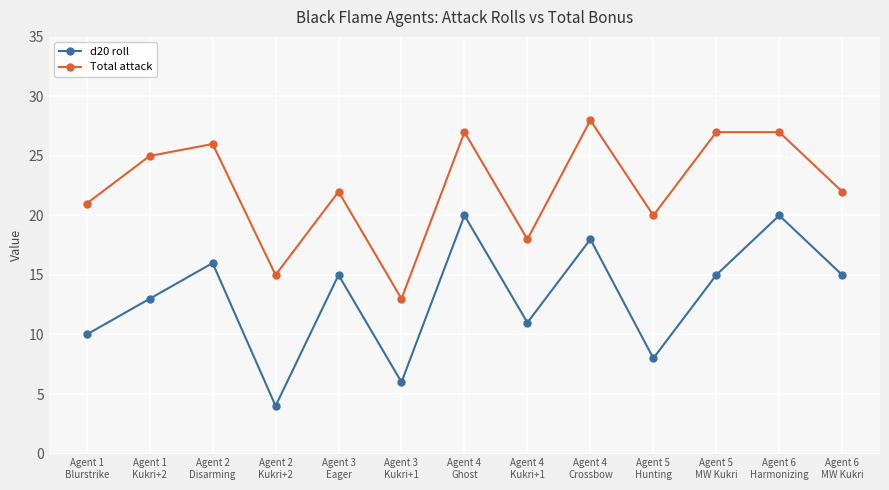

Is it true that d20 roll equals 6 at Agent 3
Kukri+1?

True